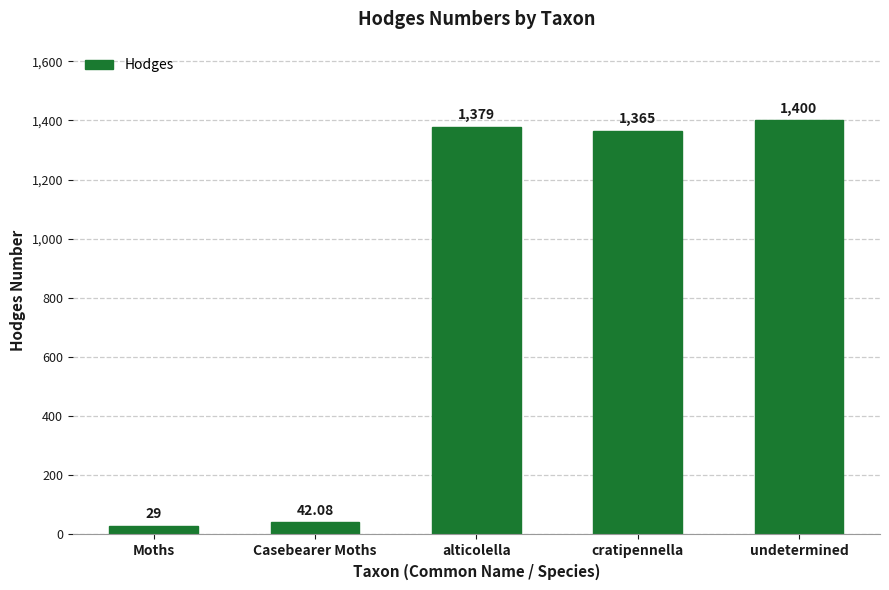

Reading left to right, transcribe all the data shown in this chart.

Moths=29.0	Casebearer Moths=42.1	alticolella=1379.0	cratipennella=1365.0	undetermined=1400.0